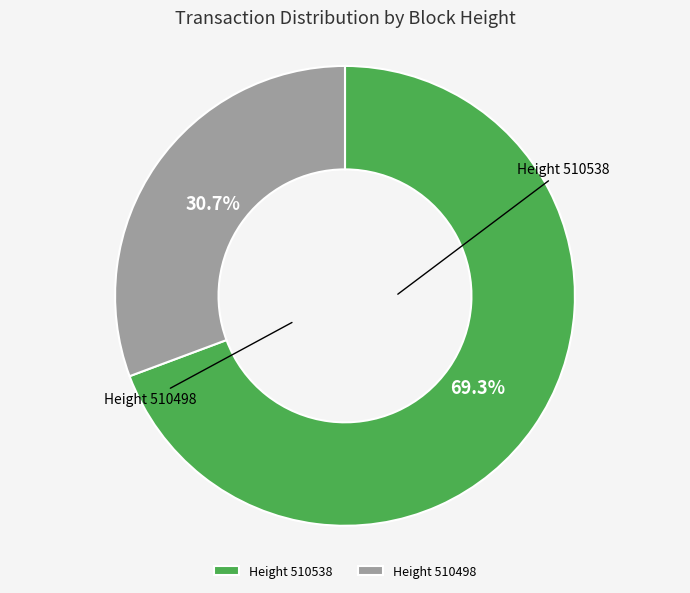

Count the number of slices in the pie.

2